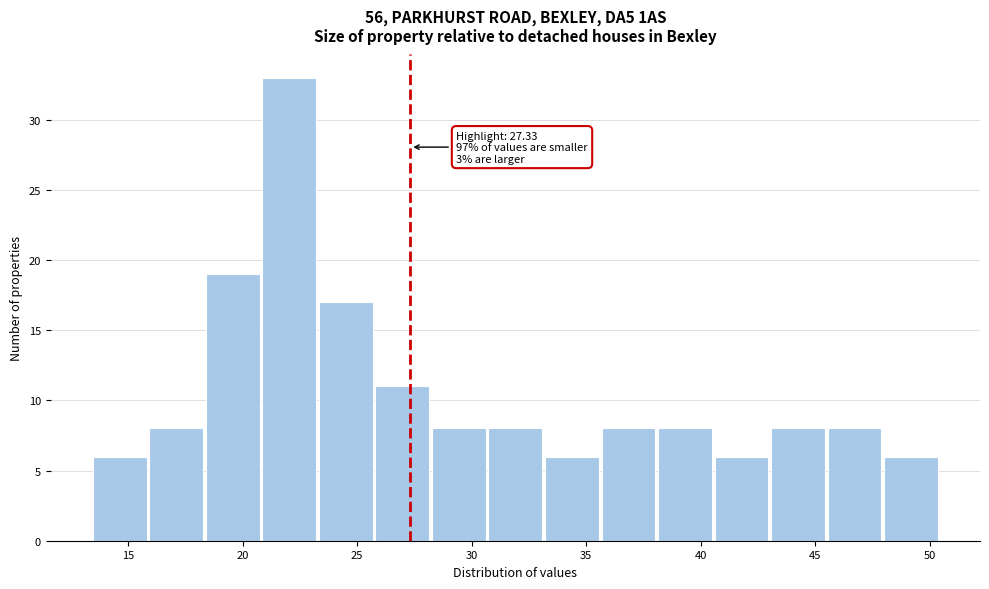

Which range on the x-axis has the tallest bar?

21.0 to 23.5